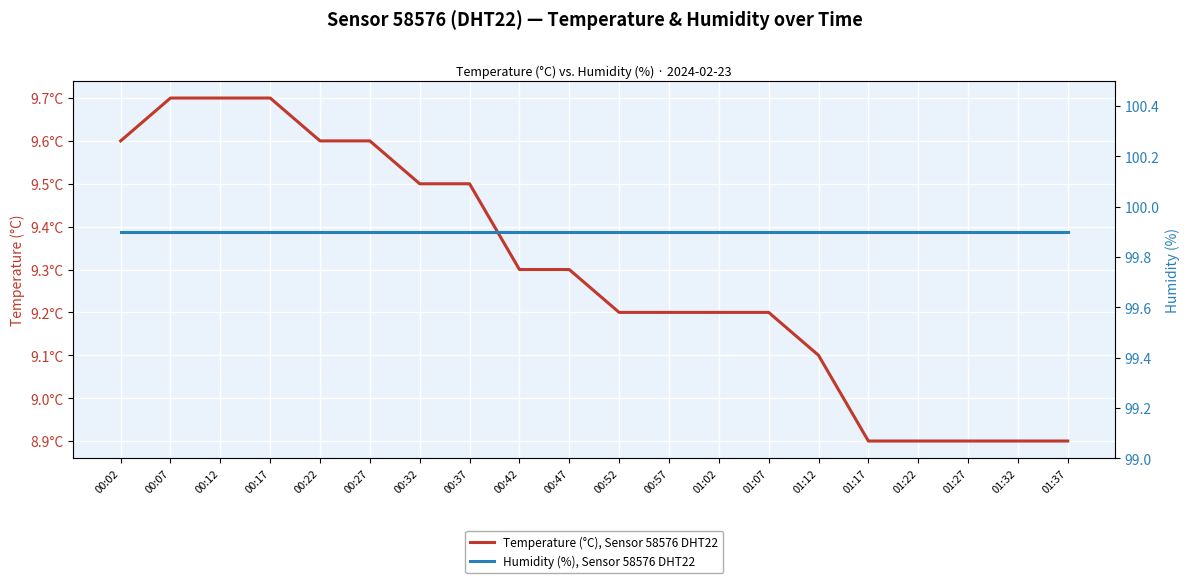

Which series has the widest spread of values?

Temperature (°C), Sensor 58576 DHT22